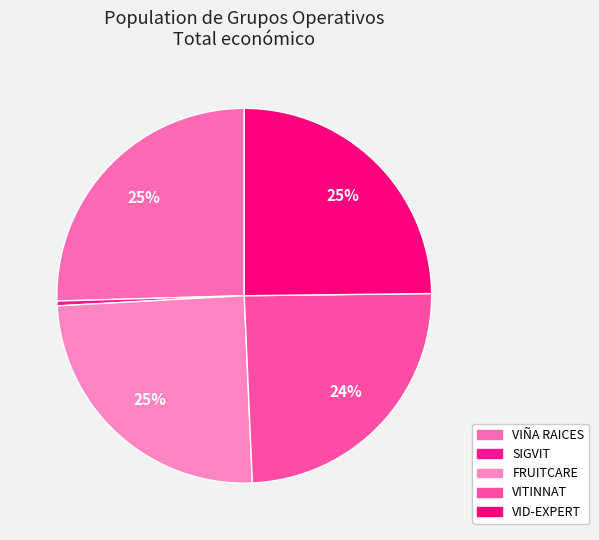

Does VIÑA RAICES account for over 50% of the chart?

No